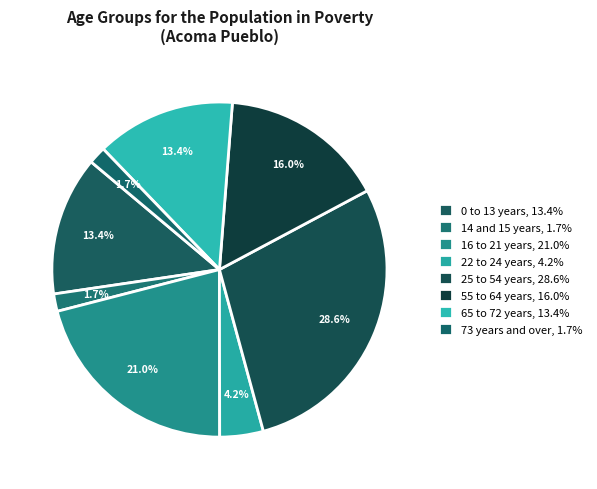

How many segments does this pie chart have?

8